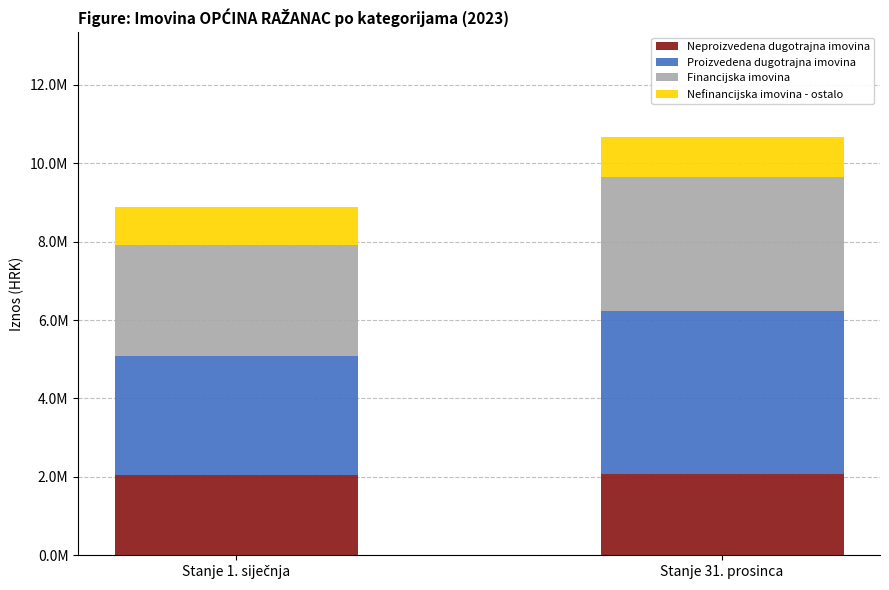

What is the sum of the Financijska imovina values at Stanje 31. prosinca and Stanje 1. siječnja?

6233096.7